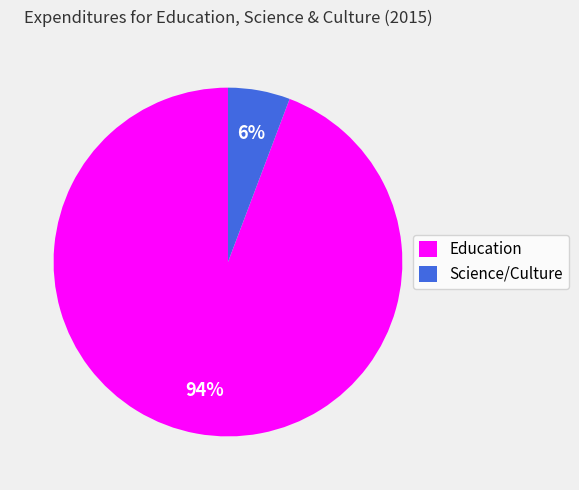

To the nearest percent, what is the average slice percentage?

50%